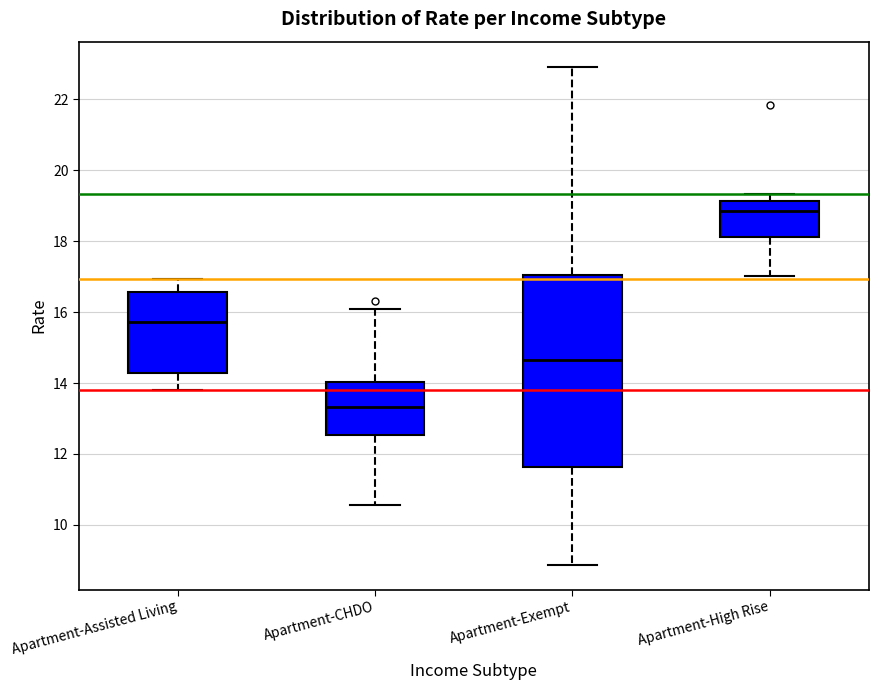

Reading left to right, transcribe this box plot: for each box, give where its median line is, the range the box spans, and where its two whiskers end, as read against the y-axis. The values are not printed on the chart, so give them approximately, as read against the axis.

Apartment-Assisted Living: median 15.8, box 14.2 to 16.6, whiskers 13.8 to 17.0
Apartment-CHDO: median 13.4, box 12.6 to 14.0, whiskers 10.6 to 16.0
Apartment-Exempt: median 14.6, box 11.6 to 17.0, whiskers 8.8 to 23.0
Apartment-High Rise: median 18.8, box 18.2 to 19.2, whiskers 17.0 to 19.4